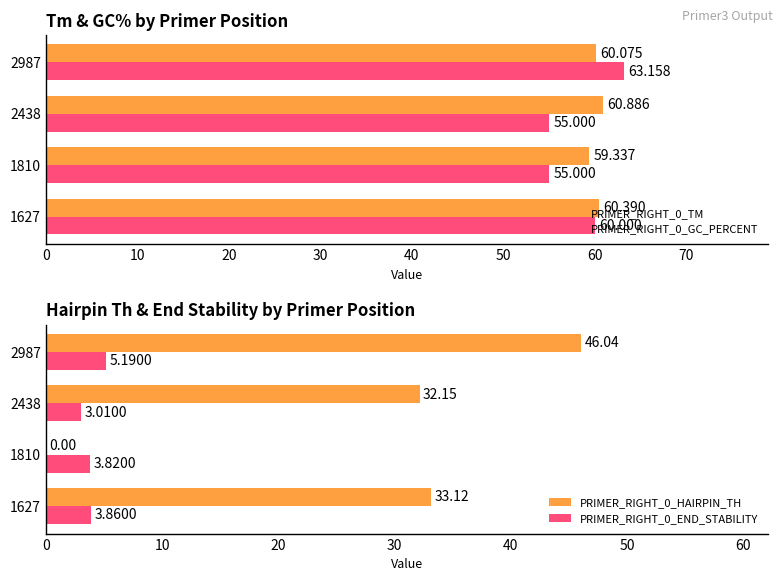

Which series has the largest range (max minus min)?

PRIMER_RIGHT_0_HAIRPIN_TH